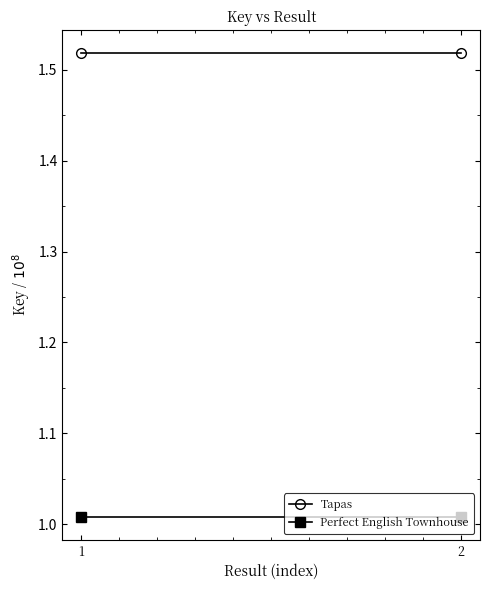

How many data points does each series have?

2